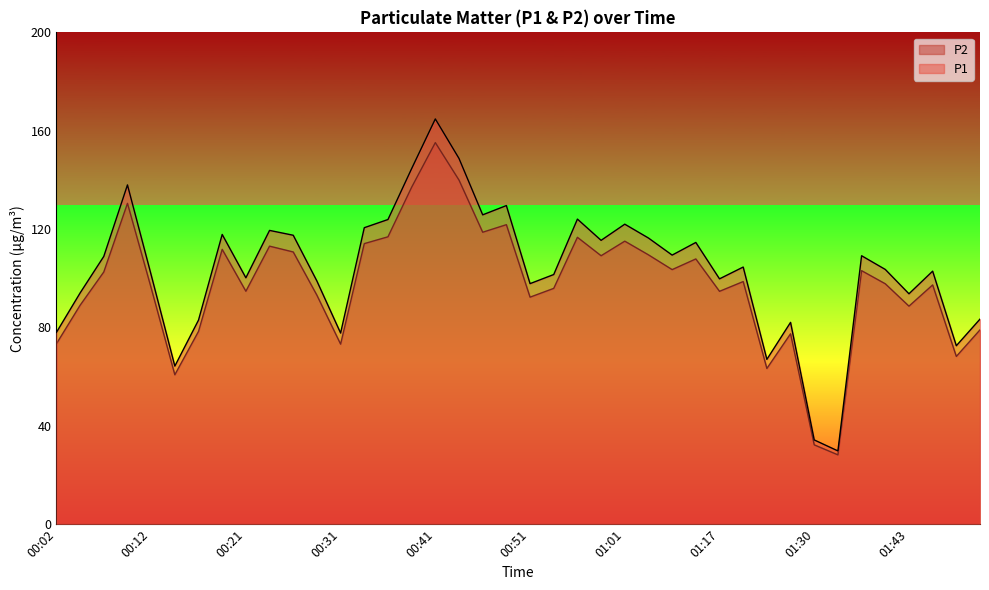

What are all the series names shown in the legend?

P1, P2